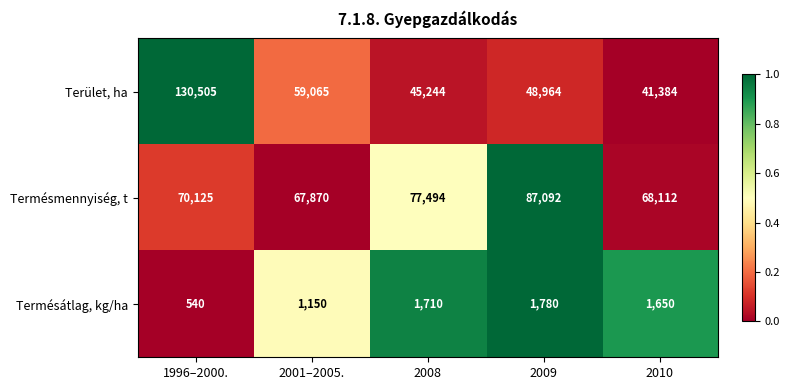

What is the difference between the highest and lowest values at 2009?

85312